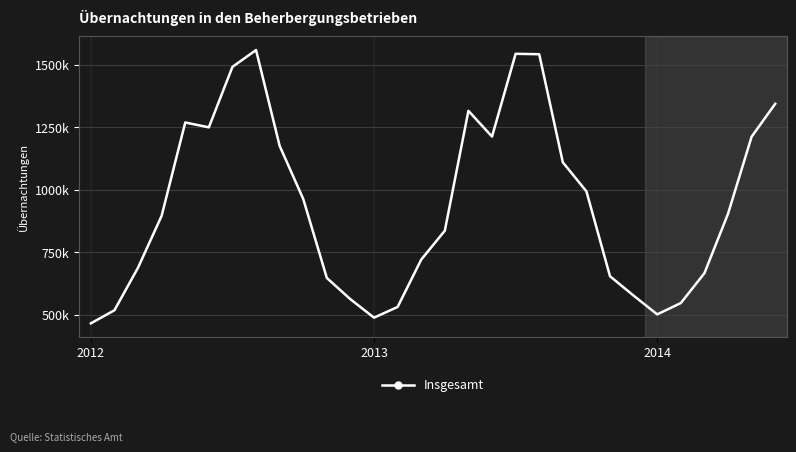

Does the chart have visible grid lines?

Yes